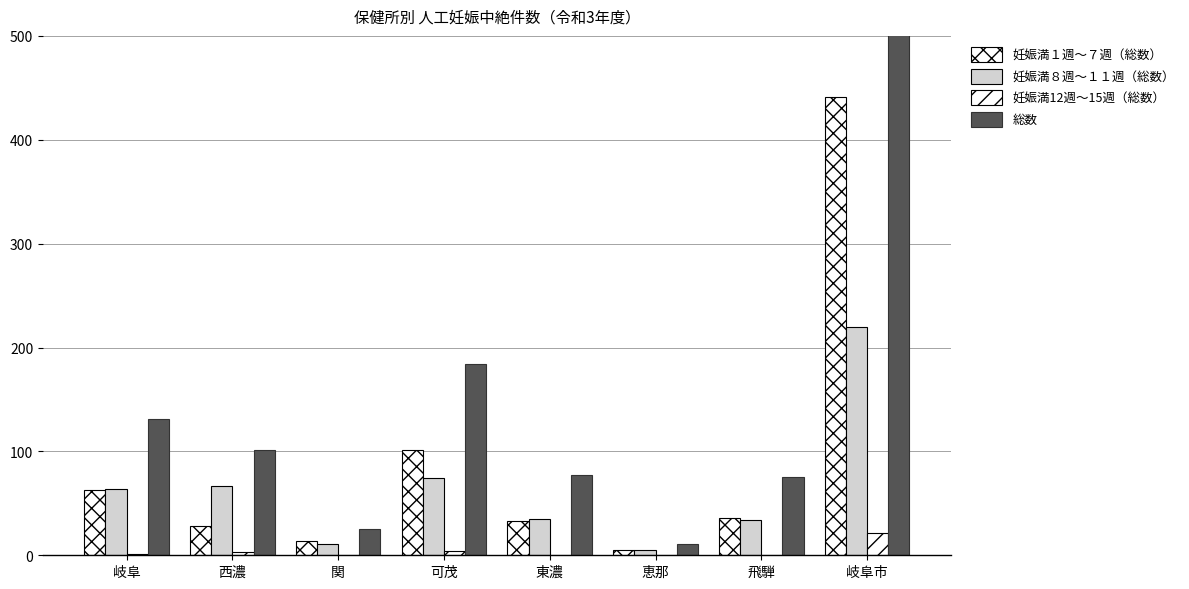

What is the average value of the 妊娠満１週～７週（総数） series?

90